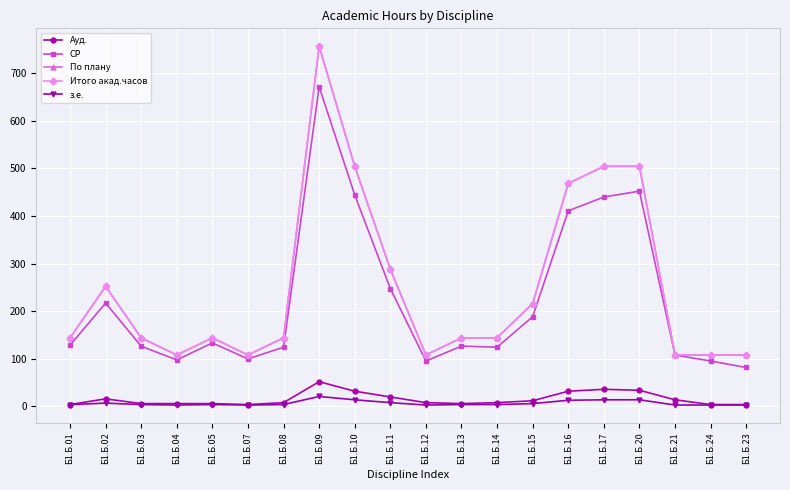

What is the label of the 3rd point from the left?

Б1.Б.03